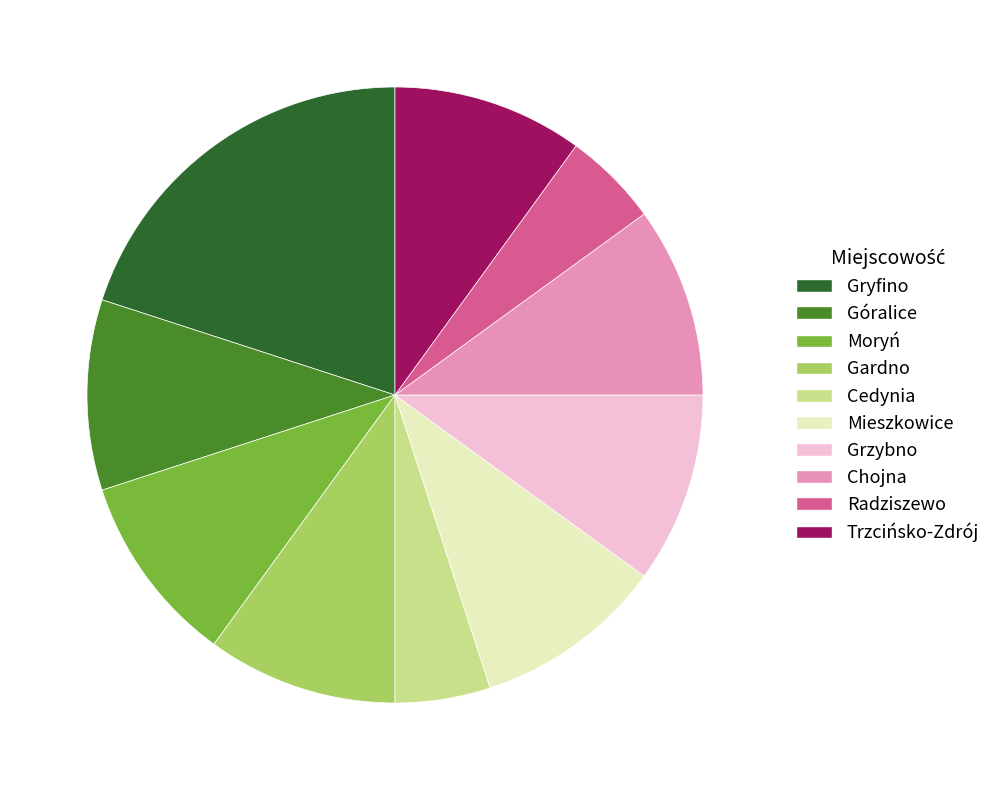

The Radziszewo slice represents 1% of the pie. True or false?

False